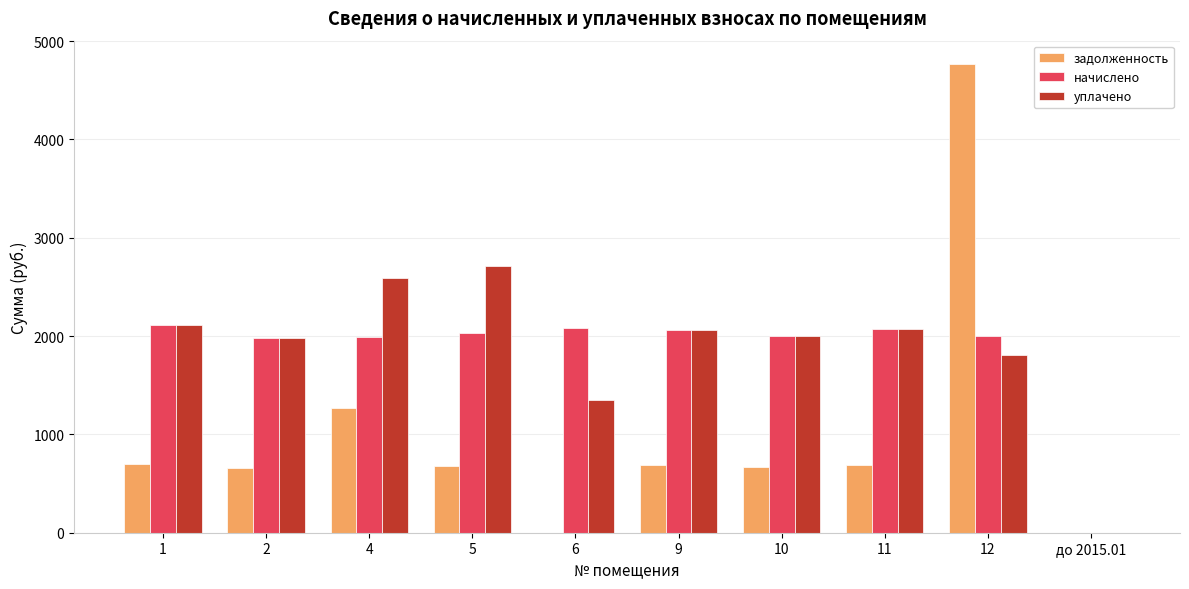

The начислено series shows 2871.5 at 4. True or false?

False